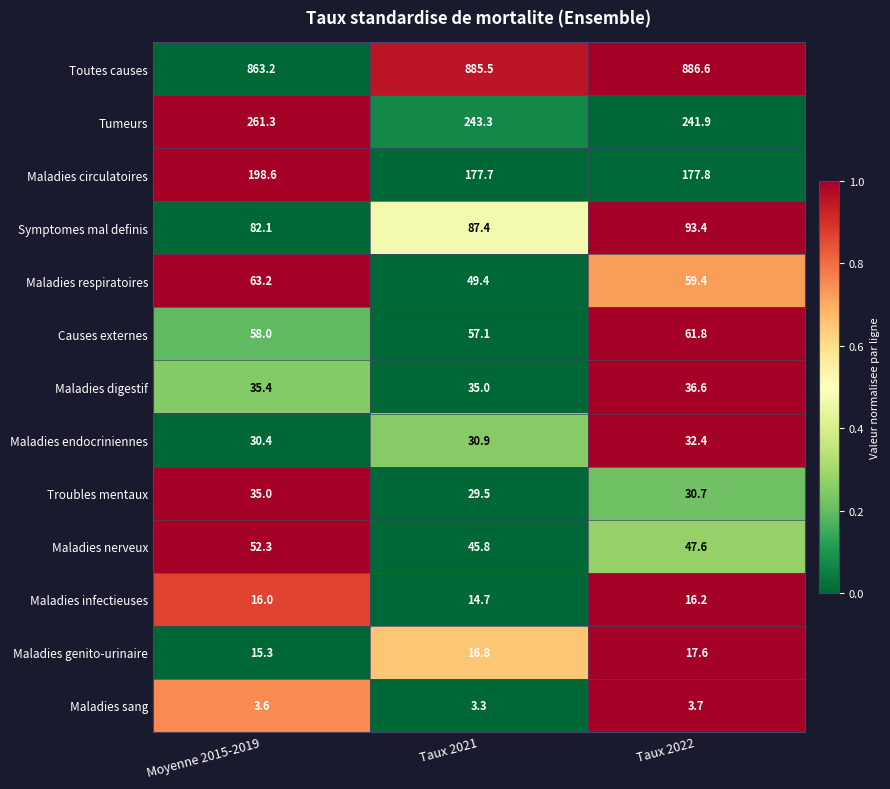

The value of Tumeurs at Taux 2021 is 243.3. True or false?

True